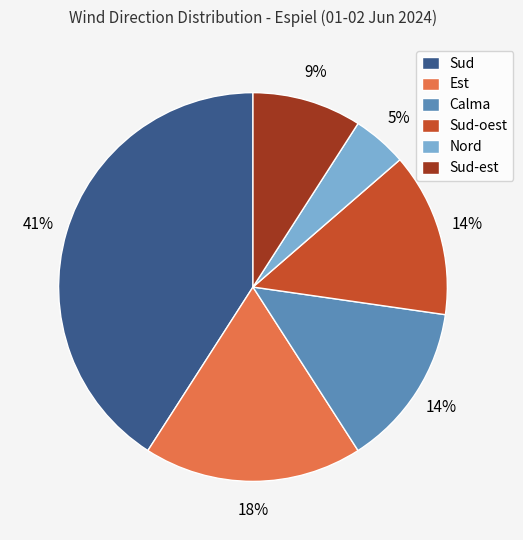

How many slices are in this pie chart?

6